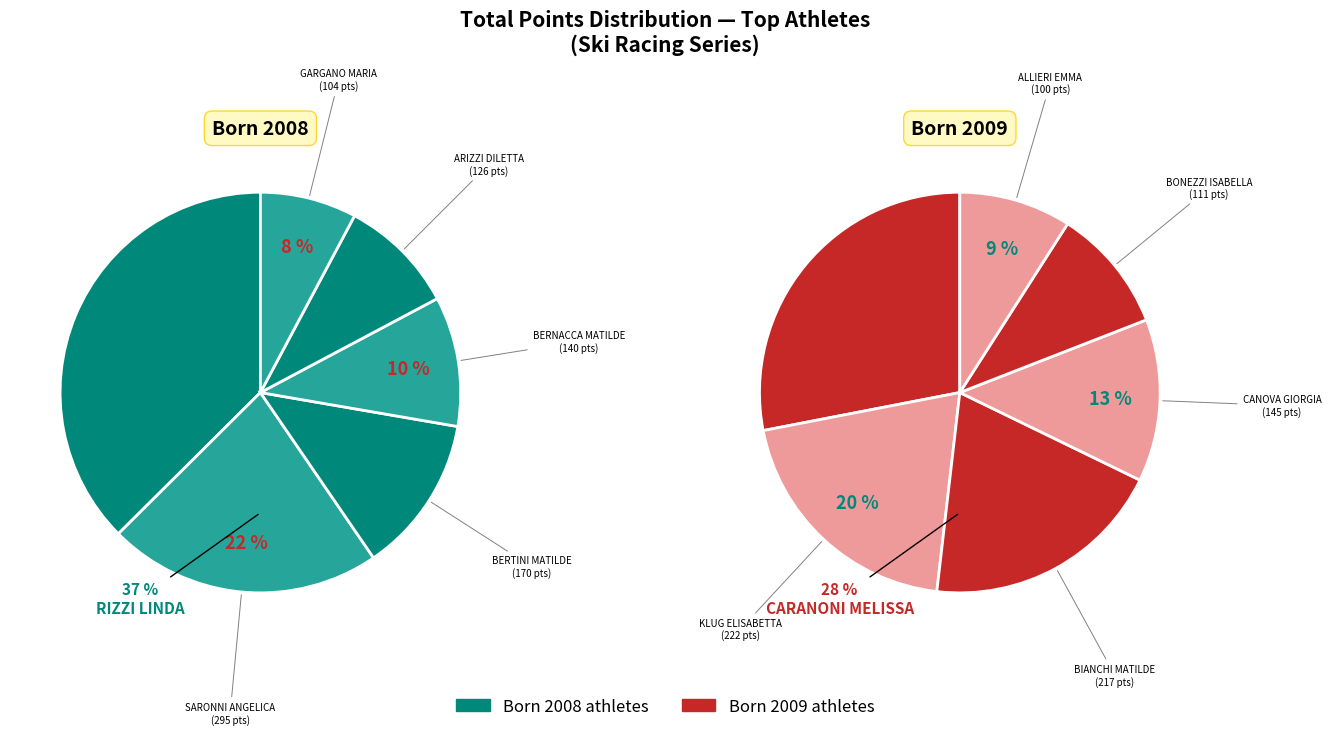

To the nearest percent, what portion does 2008 represent?

20%